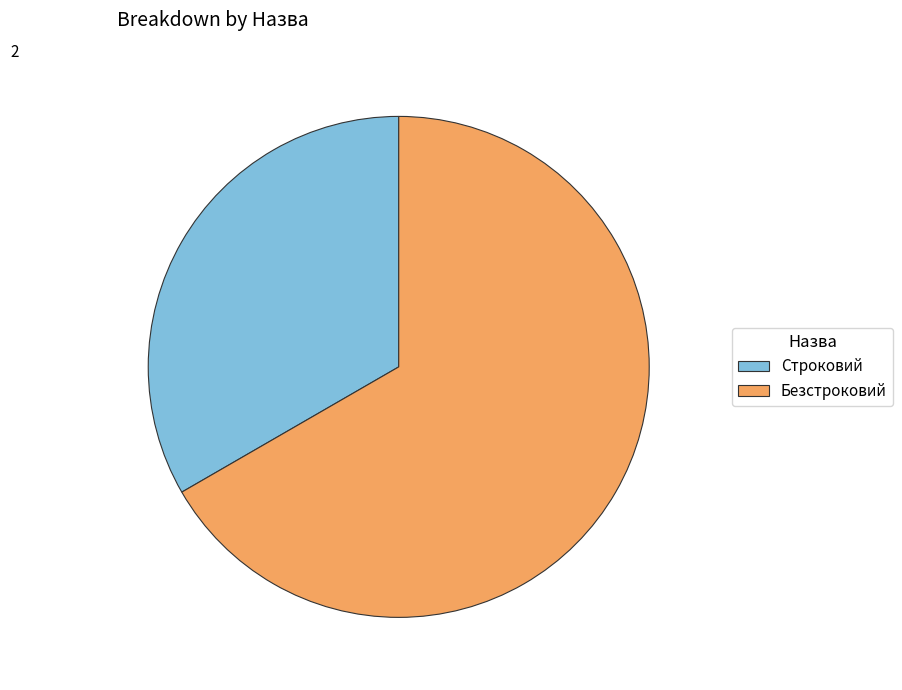

What is the majority slice?

Безстроковий